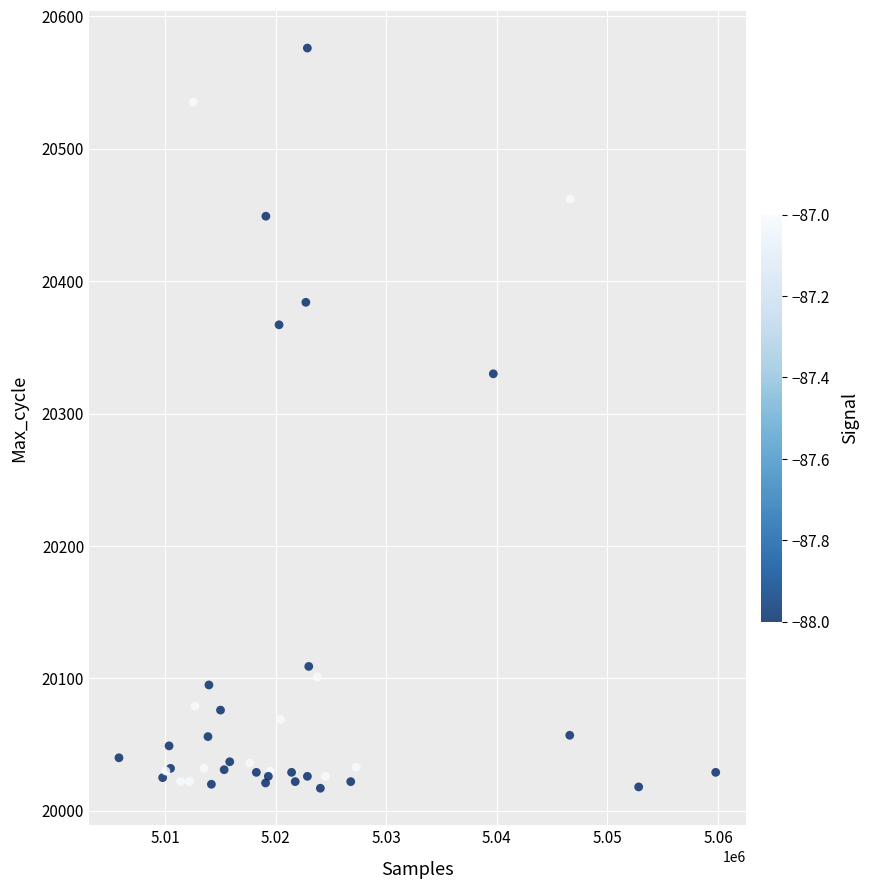

What Y value in the scatter plot is closest to 20296?

20330